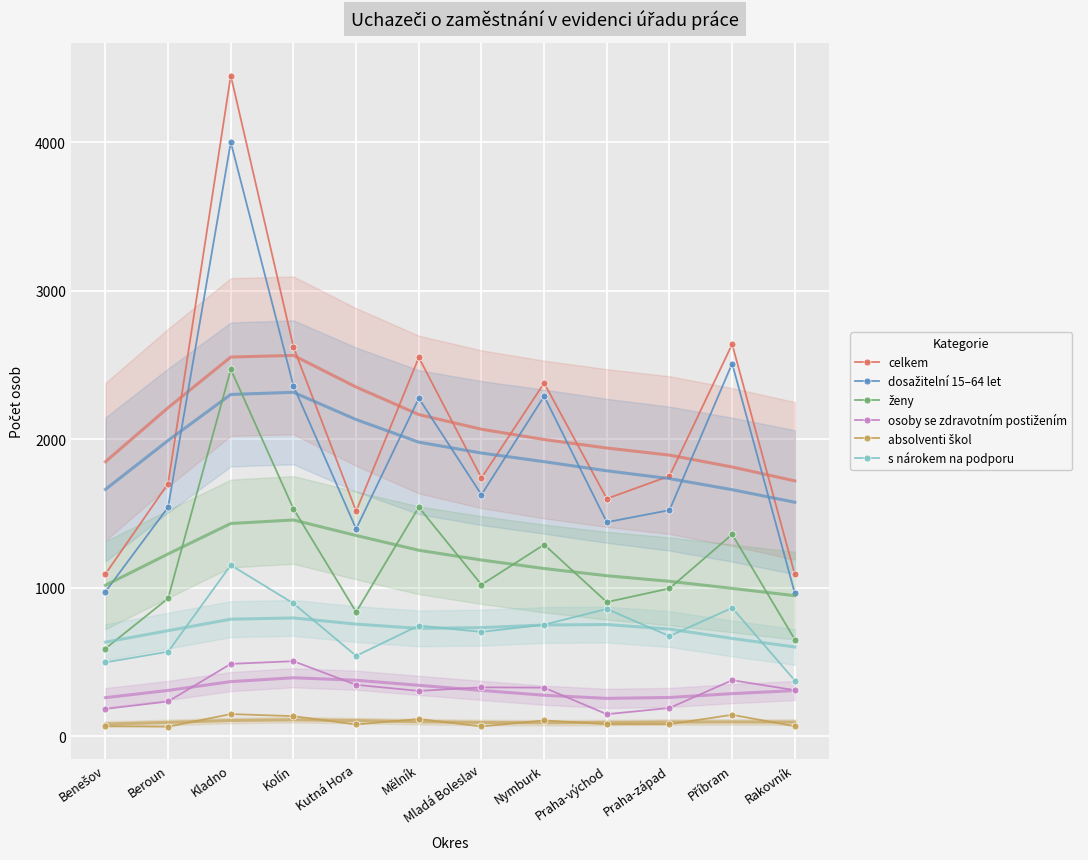

Reading right to left, extract all data points from this chart.

celkem: 1090	2640	1753	1600	2379	1740	2551	1516	2621	4449	1702	1093
dosažitelní 15–64 let: 963	2510	1523	1442	2290	1627	2276	1397	2359	4000	1543	974
ženy: 652	1360	996	904	1291	1021	1543	837	1532	2471	929	591
osoby se zdravotním postižením: 311	378	191	149	328	330	306	347	506	488	235	185
absolventi škol: 68	145	82	82	107	67	117	80	136	150	65	69
s nárokem na podporu: 376	865	675	858	752	703	746	542	895	1153	570	498